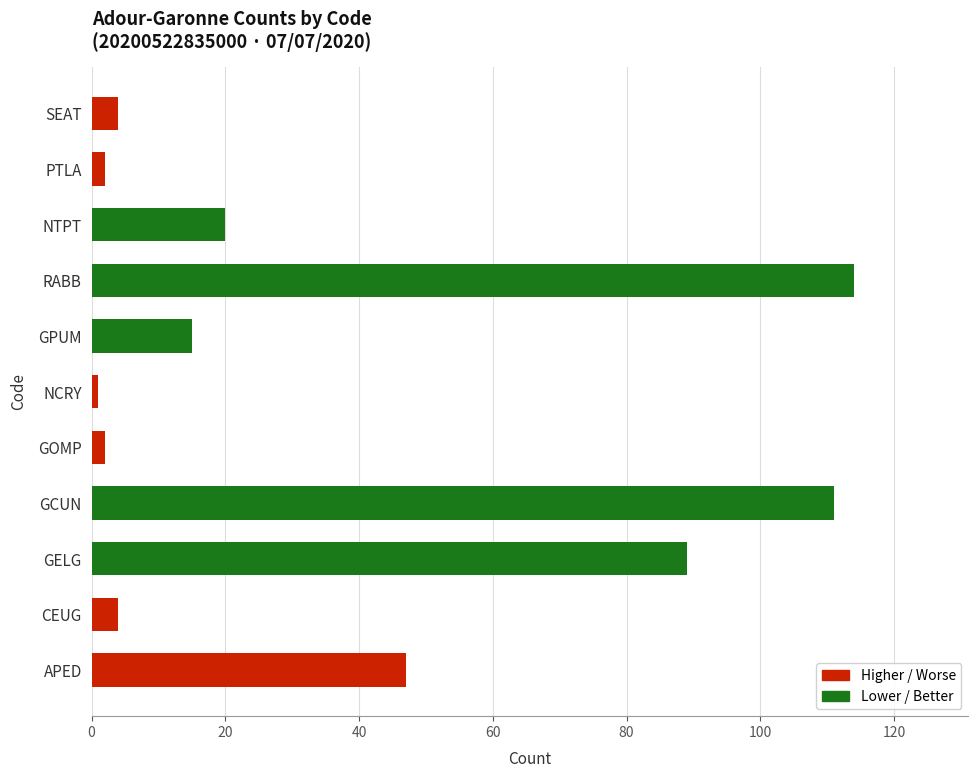

What is the maximum value shown in the chart?

114